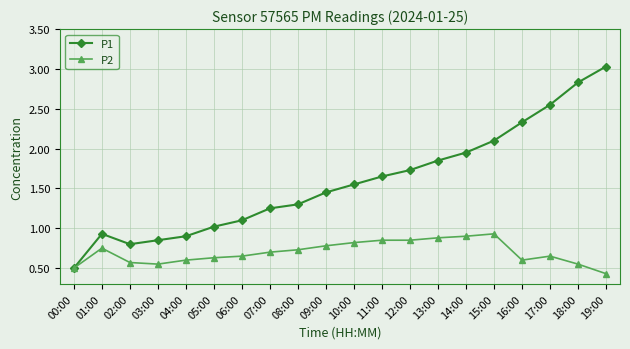

At how many categories does at least one series exceed 2?

5